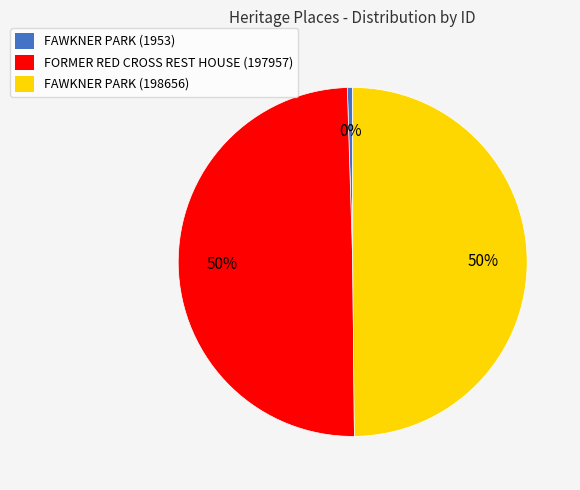

Which category has the smallest portion of the pie?

FAWKNER PARK (1953)